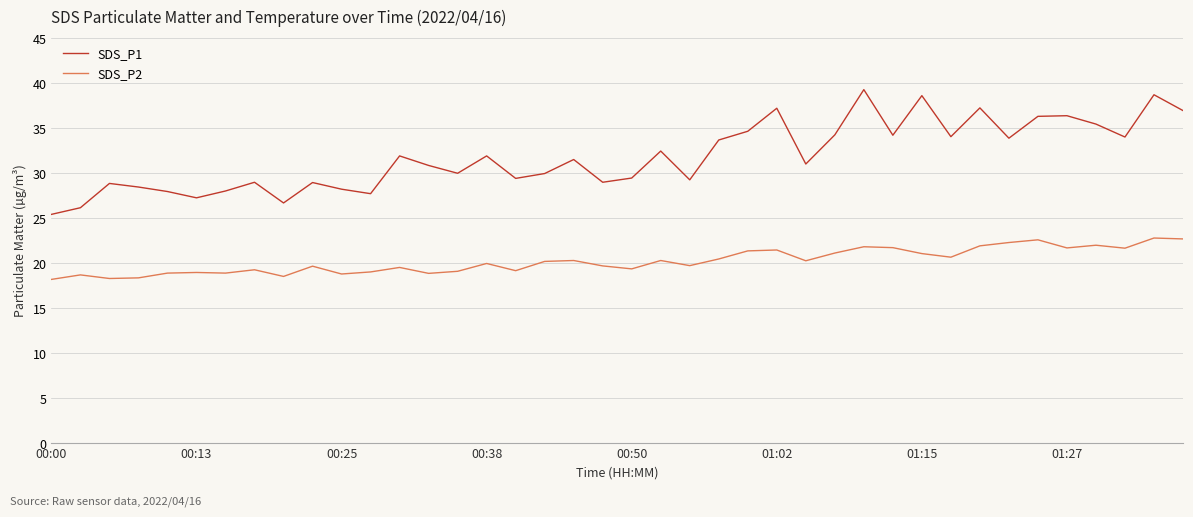

Which series has the largest total across all categories?

SDS_P1